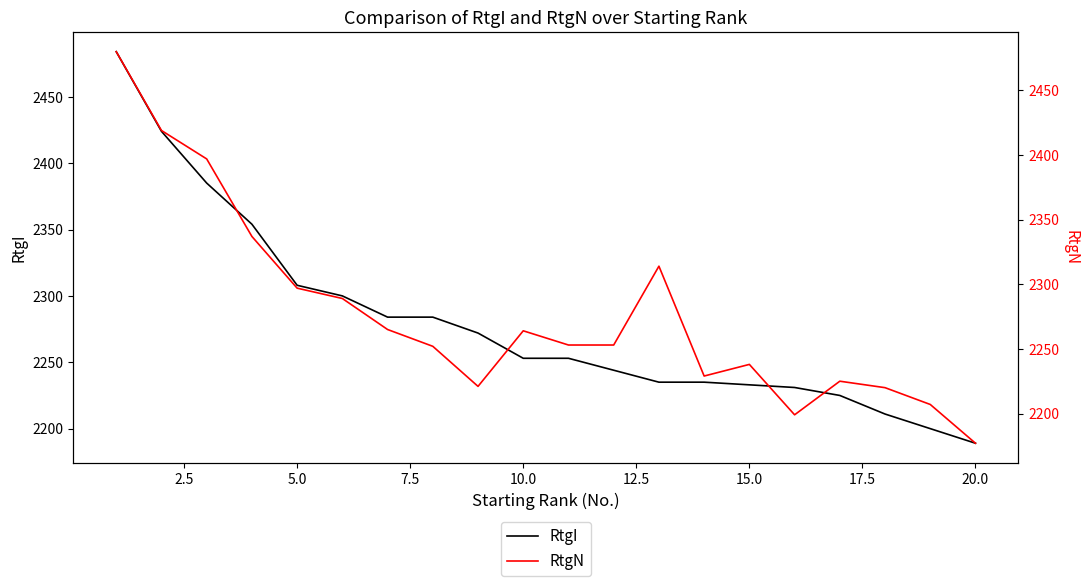

What is the lowest value of the RtgI series?

2189